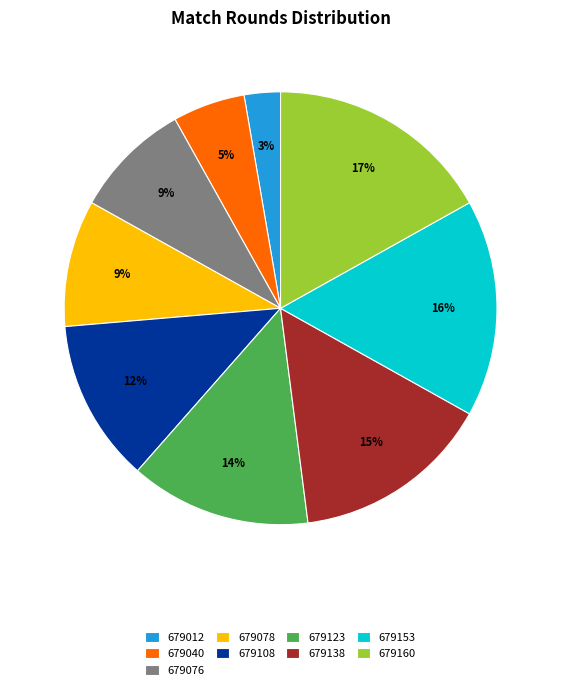

Does 679160 account for over 50% of the chart?

No